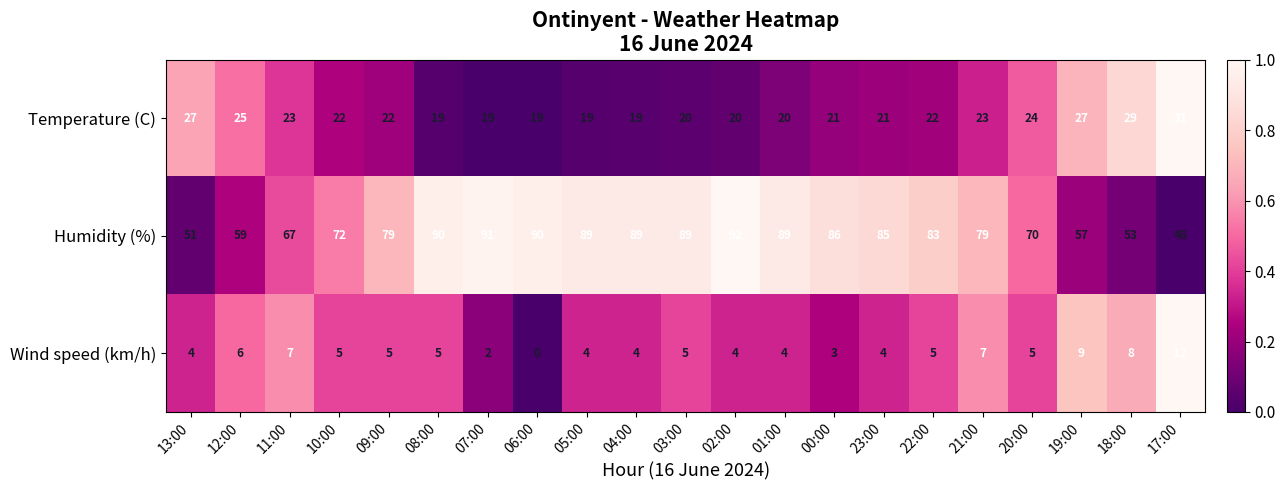

At which label is Wind speed (km/h) closest to 6?

12:00